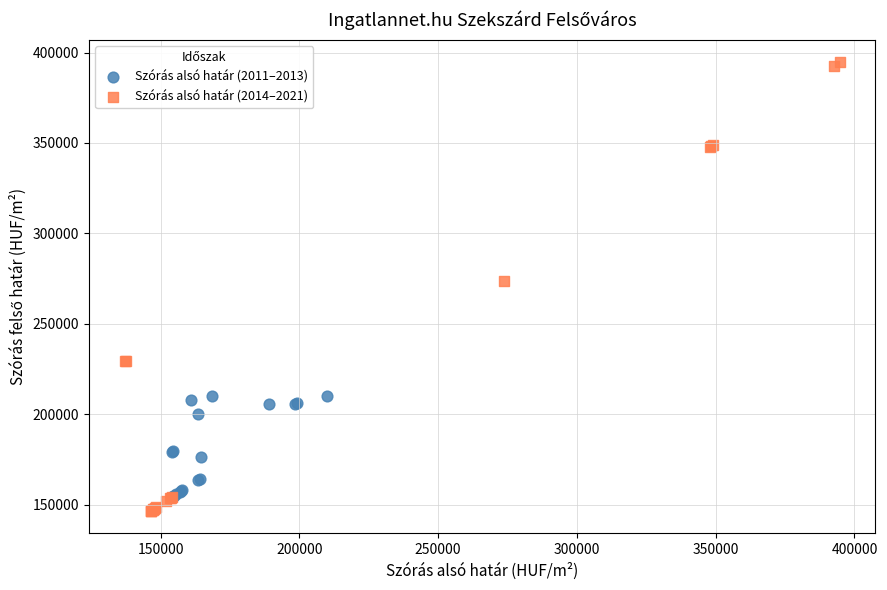

Which series has the widest spread of Y values?

Szórás alsó határ (2014–2021)